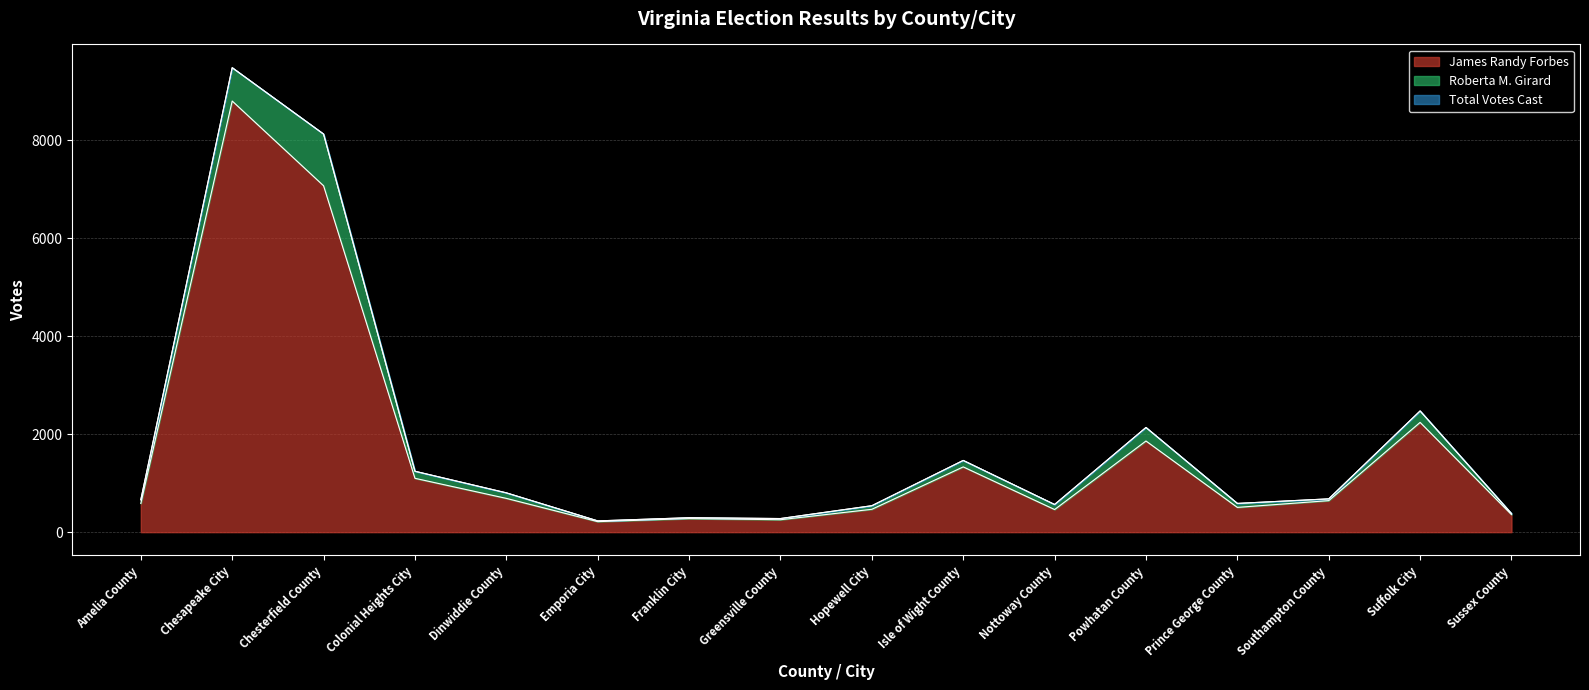

What is the label of the 16th point from the left?

Sussex County